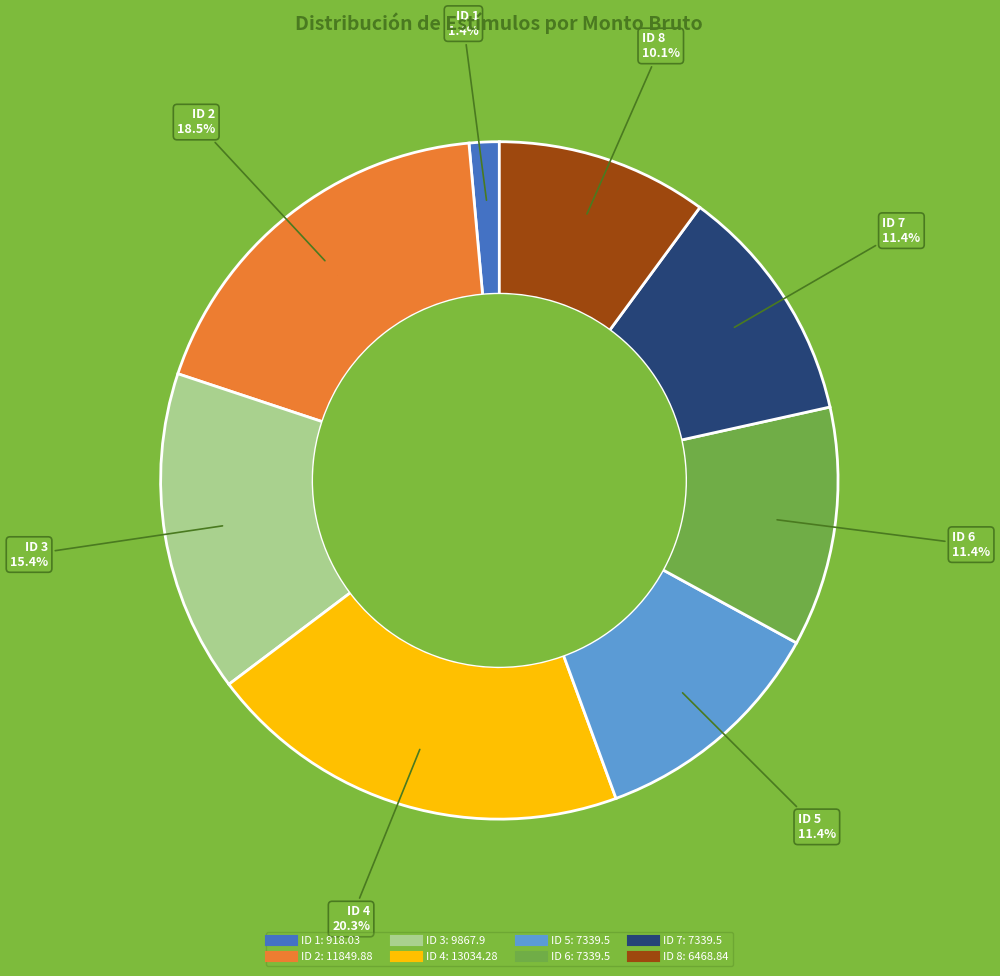

How many segments does this pie chart have?

8